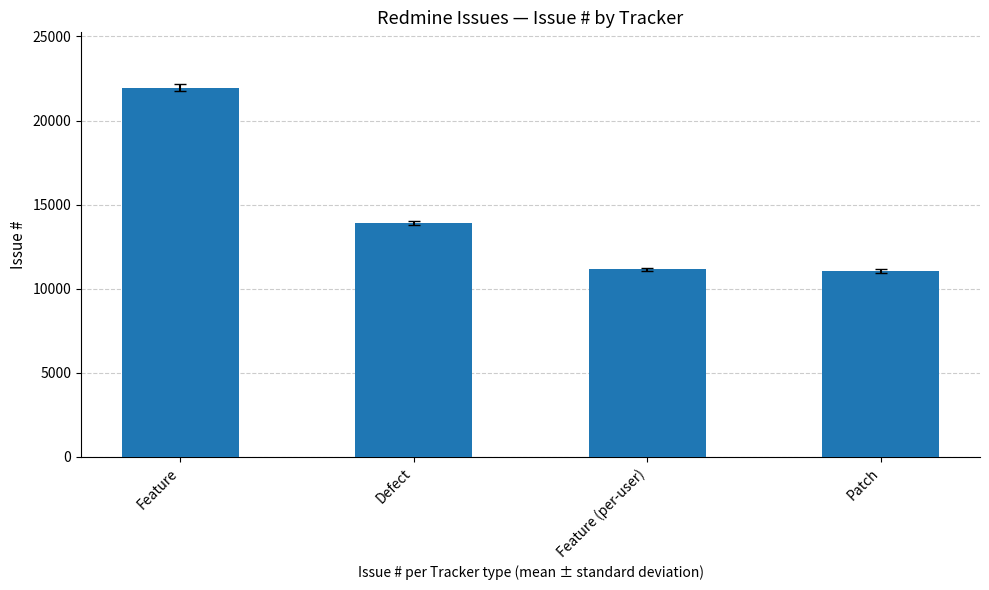

What is the sum of the values at Feature and Patch?

33014